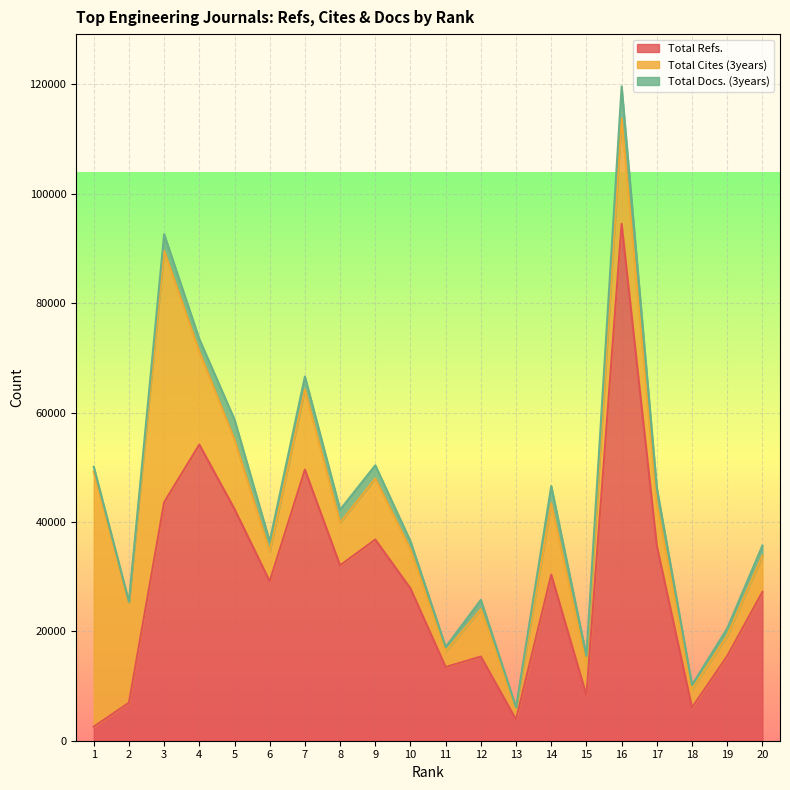

Where is the first local maximum for Total Docs. (3years)?

3